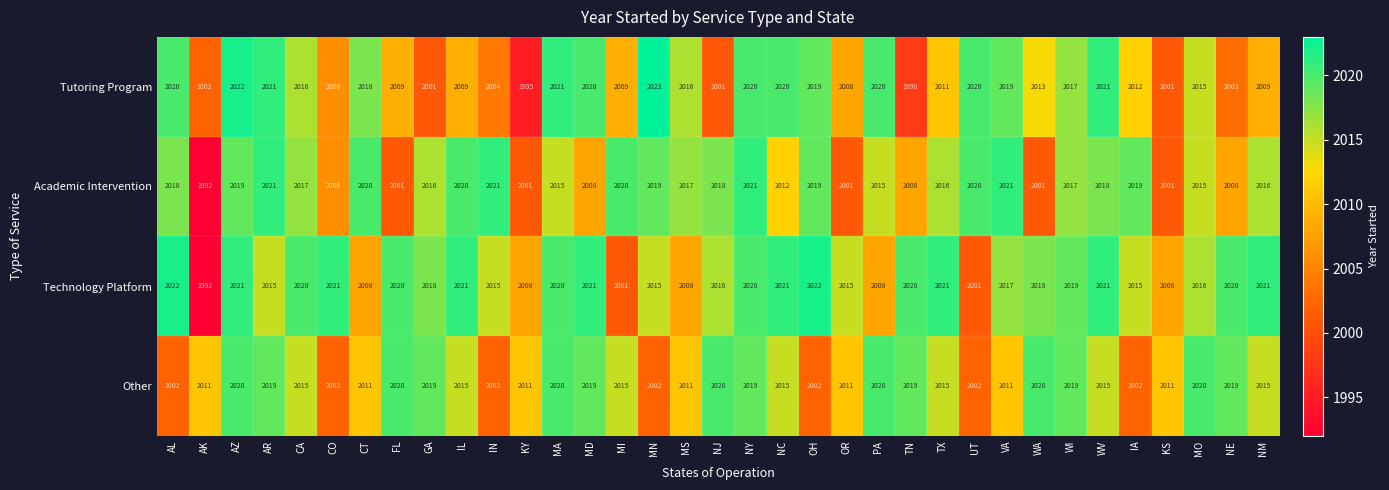

Which label corresponds to the largest value in the chart?

MN